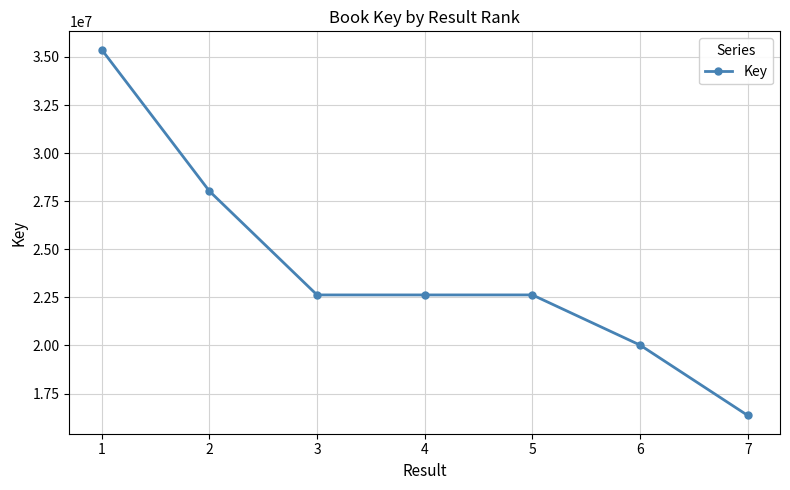

What is the value of the 2nd point from the left?

28024787